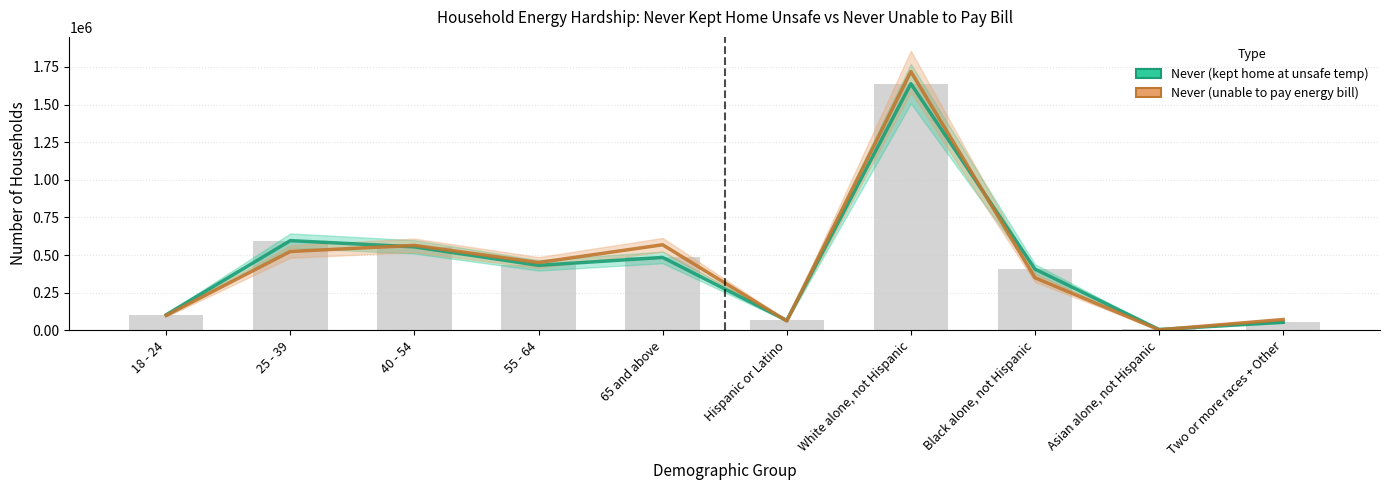

Which category has the lowest value across all series?

Asian alone, not Hispanic